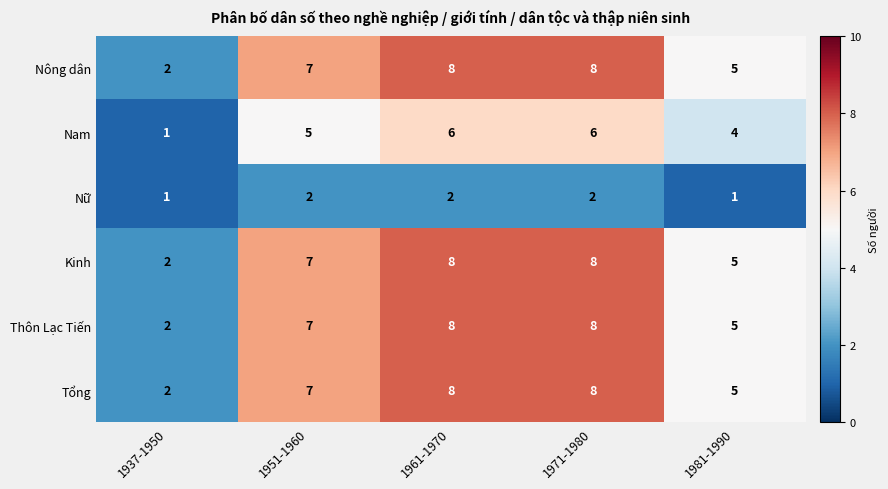

Reading left to right, transcribe all the data shown in this chart.

Nông dân: 2	7	8	8	5
Nam: 1	5	6	6	4
Nữ: 1	2	2	2	1
Kinh: 2	7	8	8	5
Thôn Lạc Tiến: 2	7	8	8	5
Tổng: 2	7	8	8	5